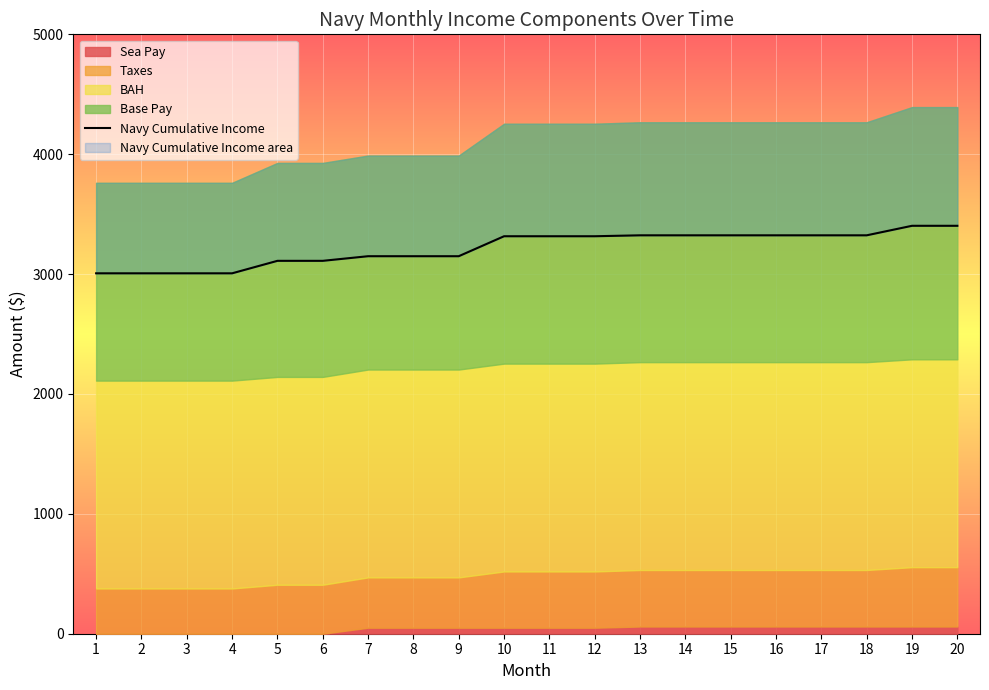

Rank the categories by value from lowest to highest.

1, 2, 3, 4, 5, 6, 7, 8, 9, 10, 11, 12, 13, 14, 15, 16, 17, 18, 19, 20